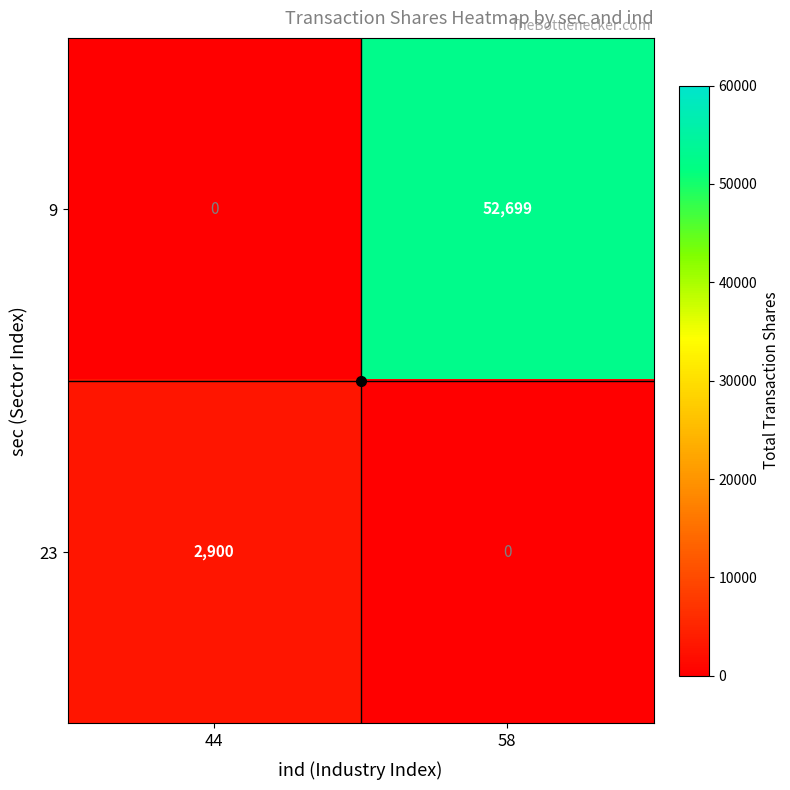

What is the total value across all series at 44?

2900